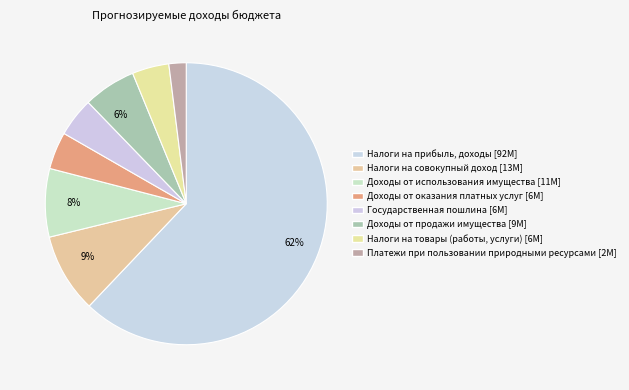

Is Доходы от оказания платных услуг the majority of the pie?

No